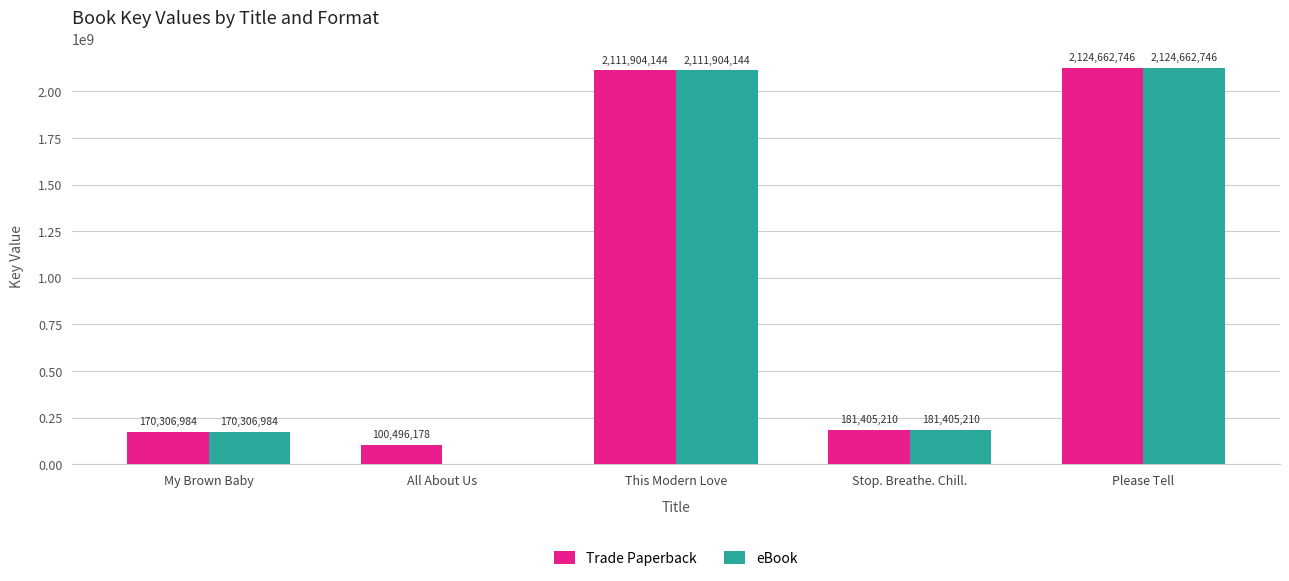

How many groups of bars are there?

5